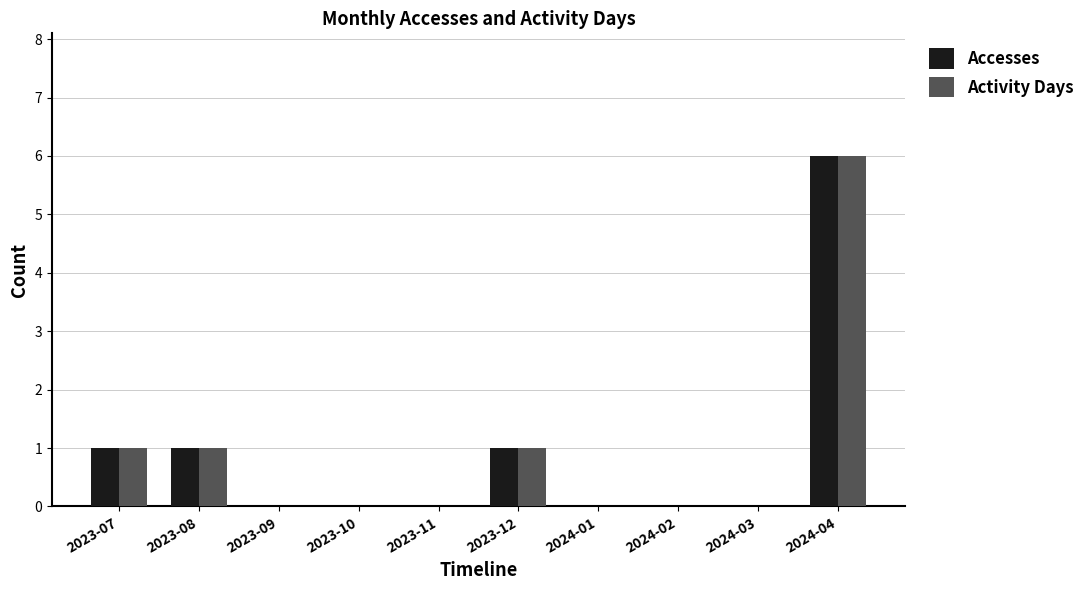

What is the total value across all series at 2024-04?

12